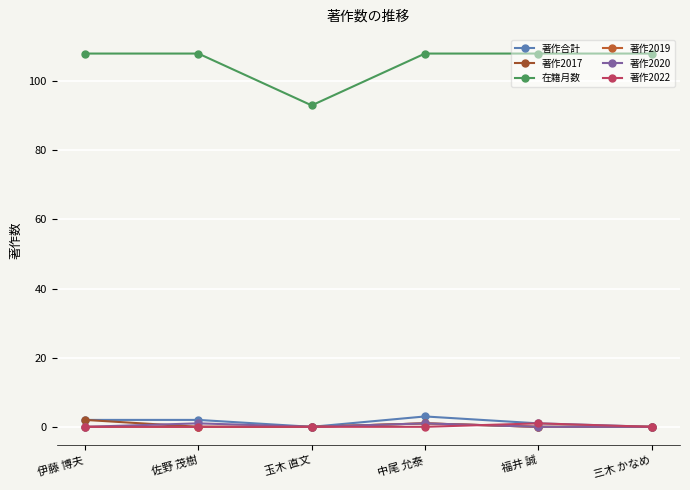

At which label does 著作合計 first exceed 2?

中尾 允泰